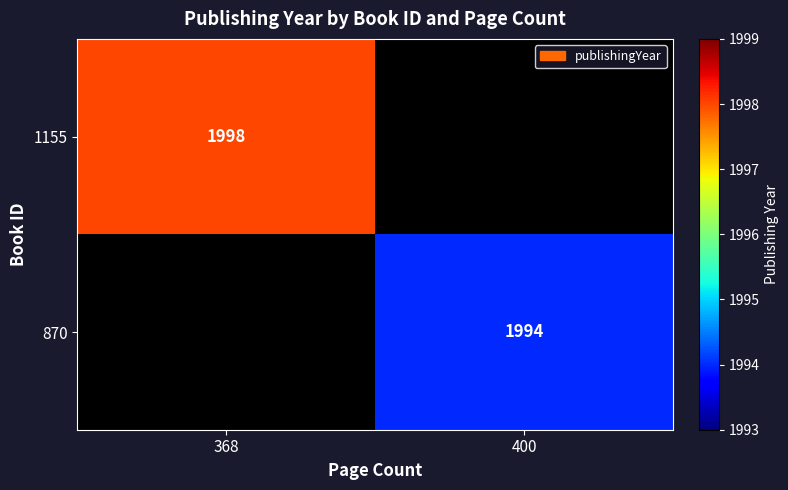

Is it true that 870 equals 1994 at 400?

True